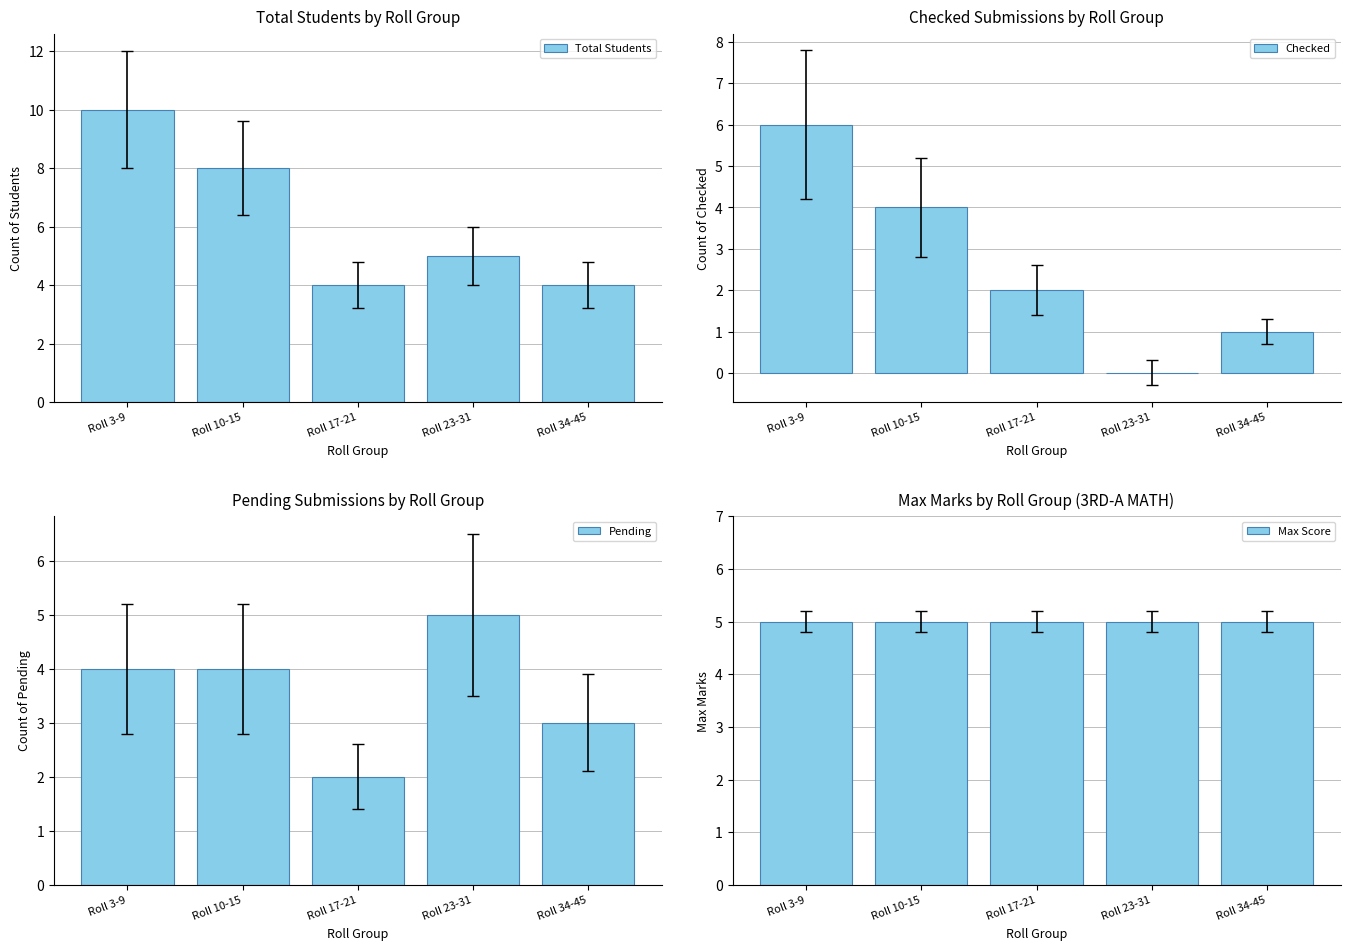

True or false: Pending has a value of 1 at Roll 17-21.

False